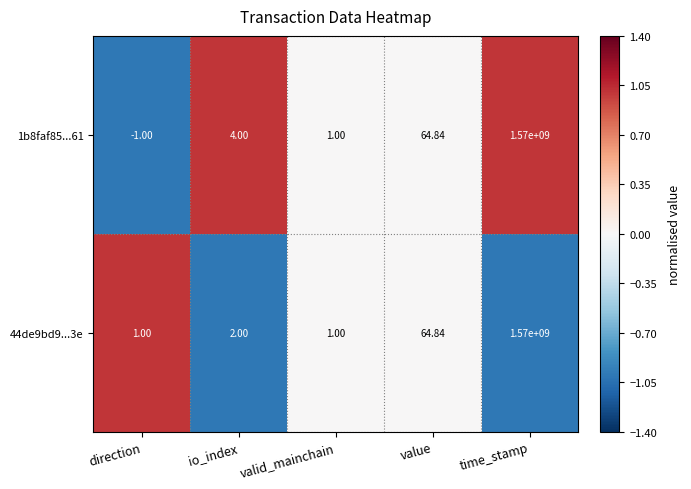

How many categories are shown in the chart?

5